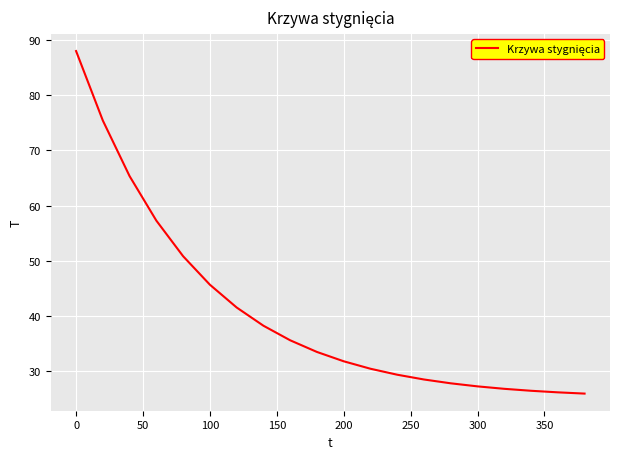

What is the difference between the maximum and minimum values?

62.1